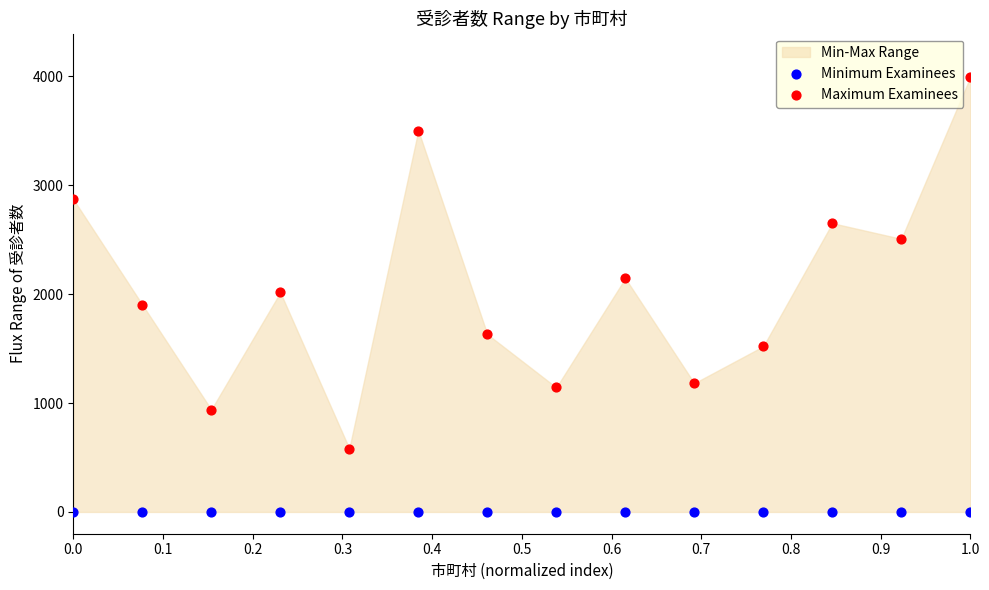

Which series reaches the maximum Y coordinate?

Maximum Examinees